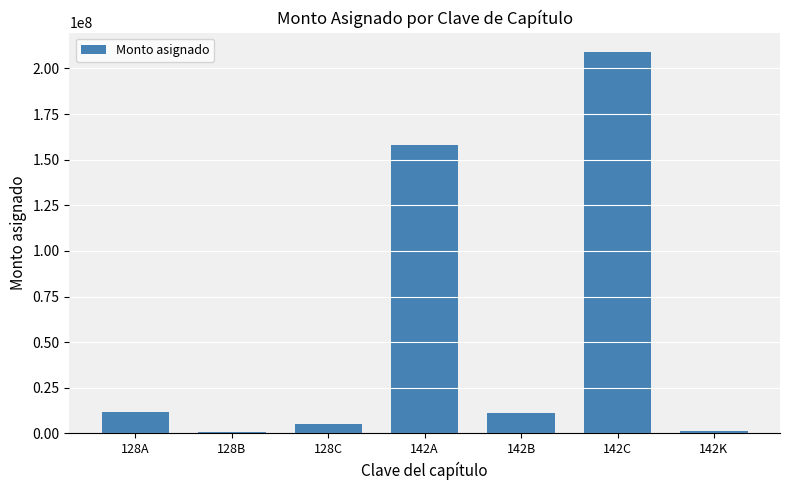

What is the greatest value displayed?

209122080